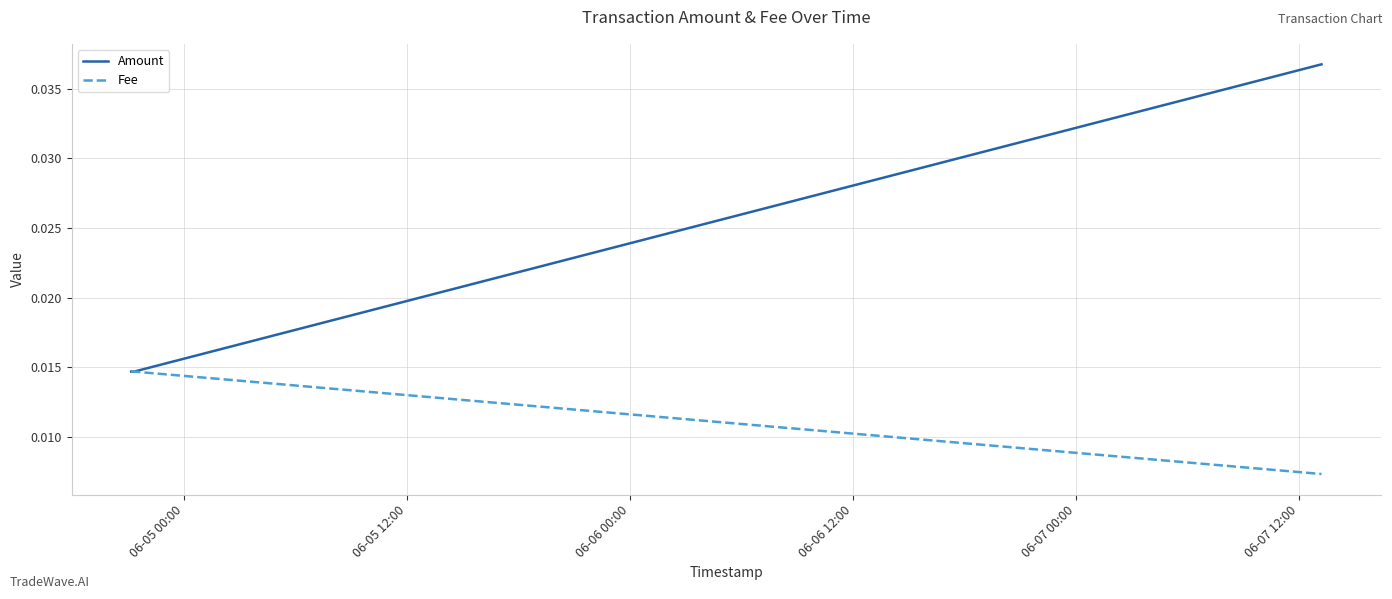

What is the sum of all Fee values?

0.1